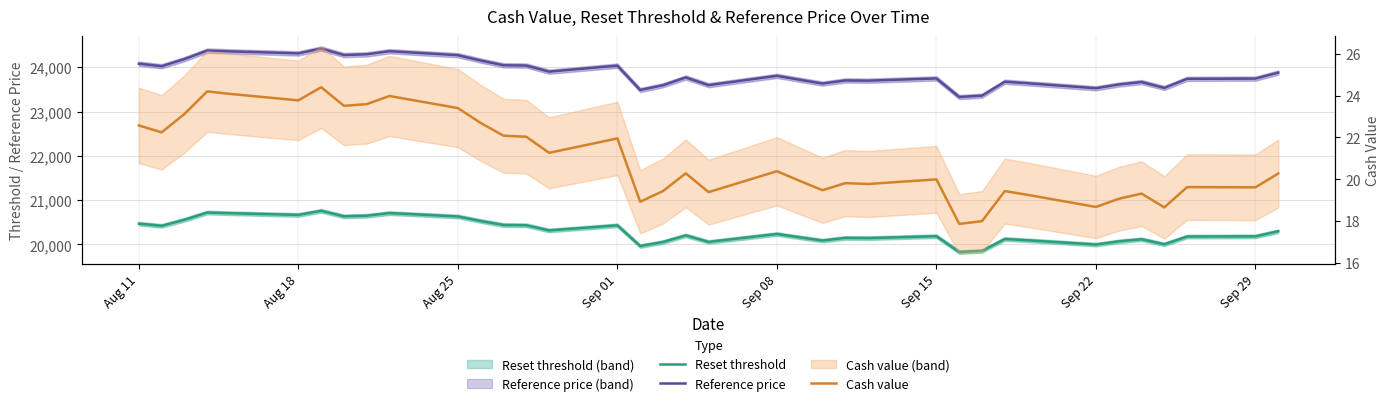

What is the difference between the second highest and minimum values in the Reset threshold series?

891.0